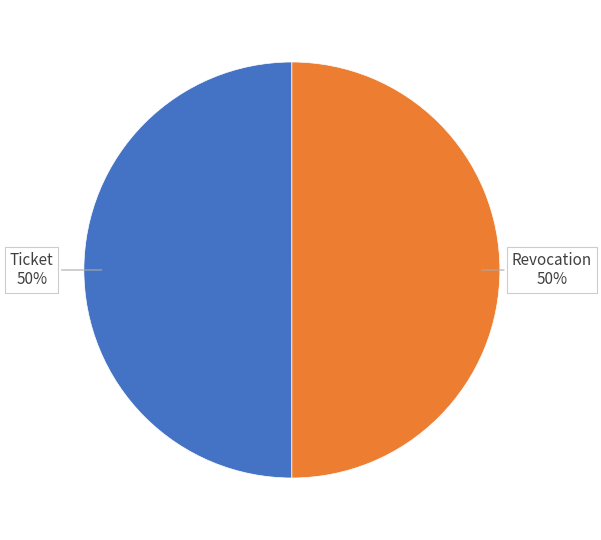

The Revocation slice represents 50% of the pie. True or false?

True